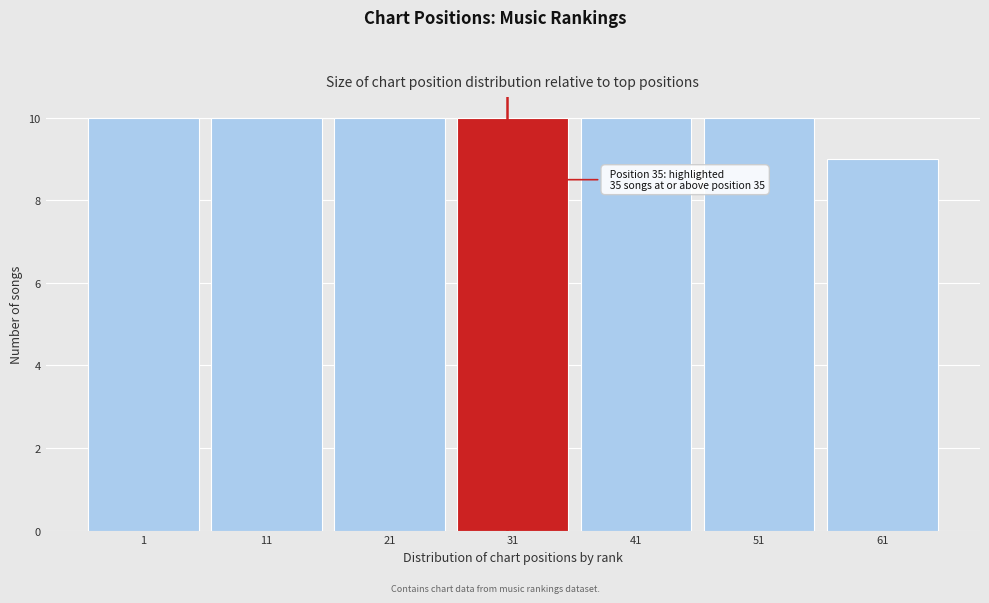

Reading left to right, what are all the values shown in this chart?

10	10	10	10	10	10	9